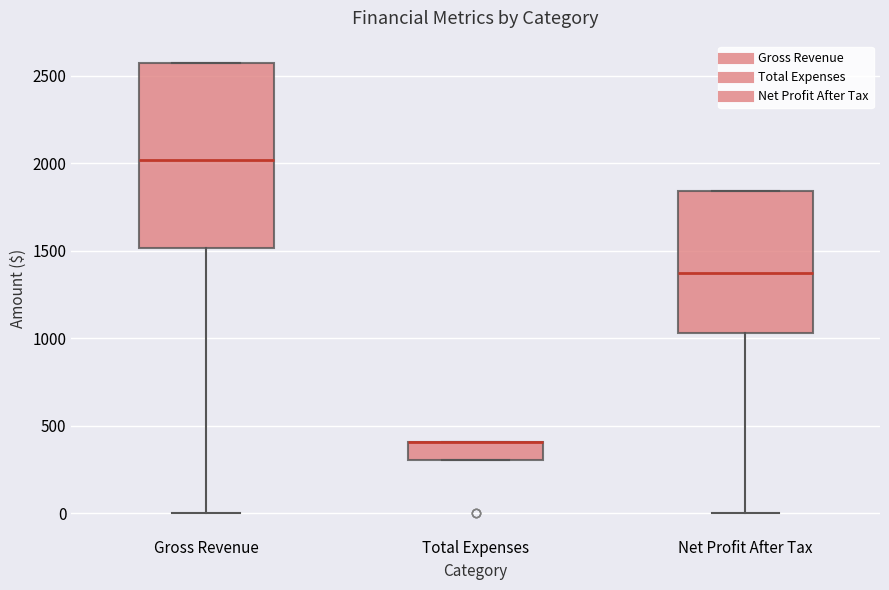

Reading left to right, read every box against the y-axis: the position of its median line, the range the box covers, and the ends of its whiskers. The values are not printed on the chart, so give them approximately, as read against the axis.

Gross Revenue: median 2000, box 1500 to 2550, whiskers 0 to 2550
Total Expenses: median 400 (drawn on the box's upper edge), box 300 to 400, whiskers 300 to 400
Net Profit After Tax: median 1350, box 1050 to 1850, whiskers 0 to 1850